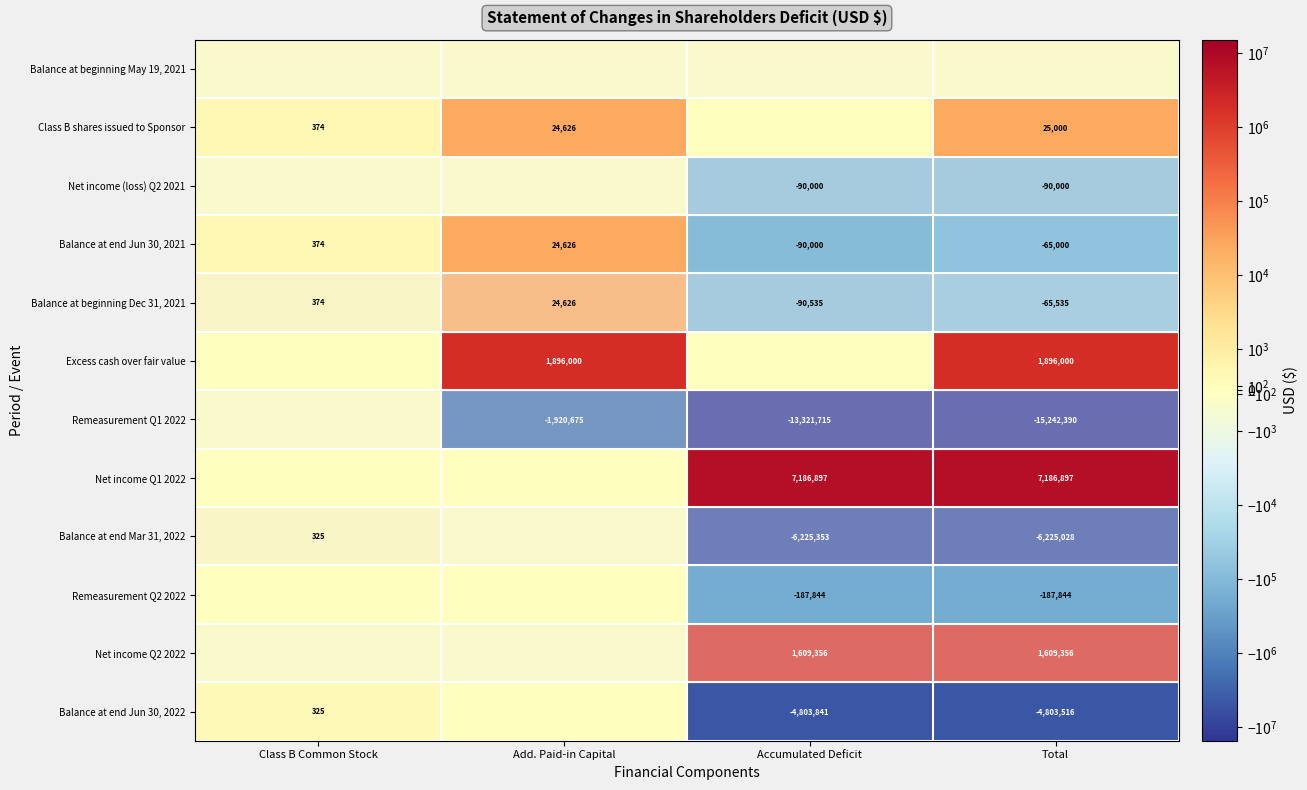

The Balance at end Jun 30, 2021 series shows 632 at Class B Common Stock. True or false?

False